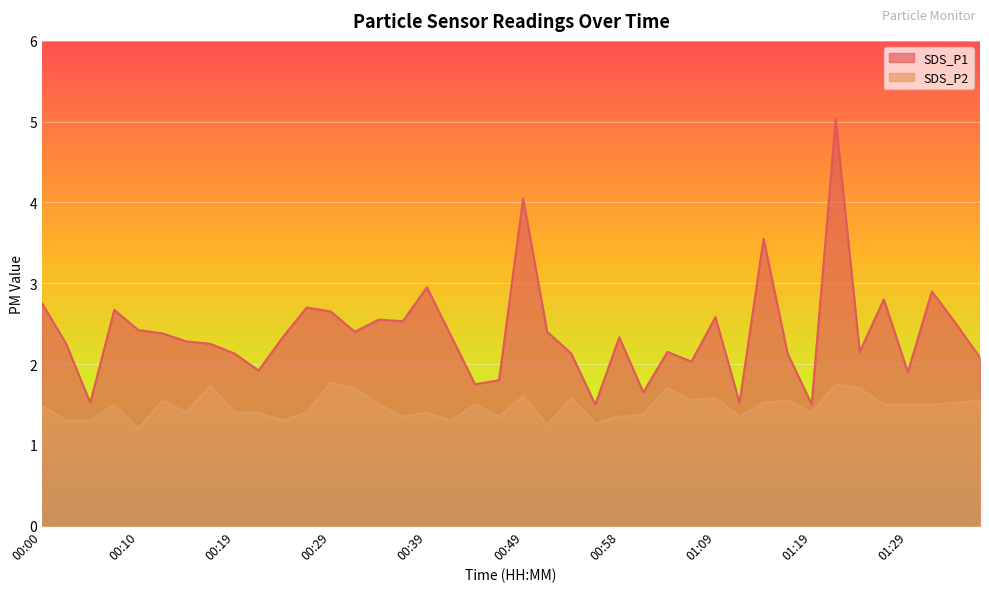

What is the maximum value for SDS_P2?

1.8